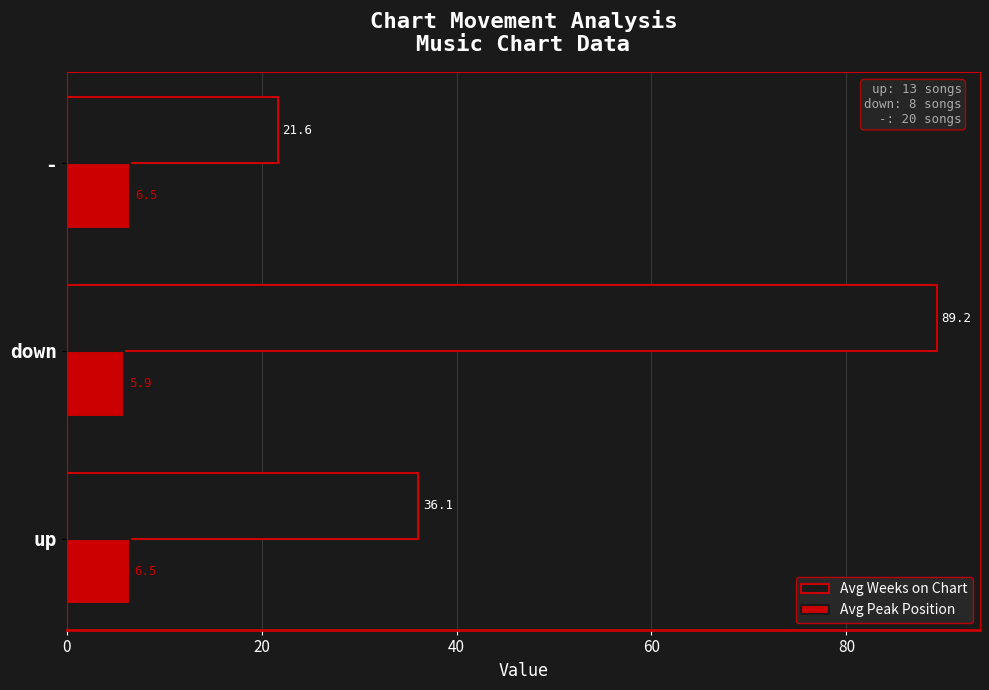

How many data points in Avg Weeks on Chart are above 36?

2